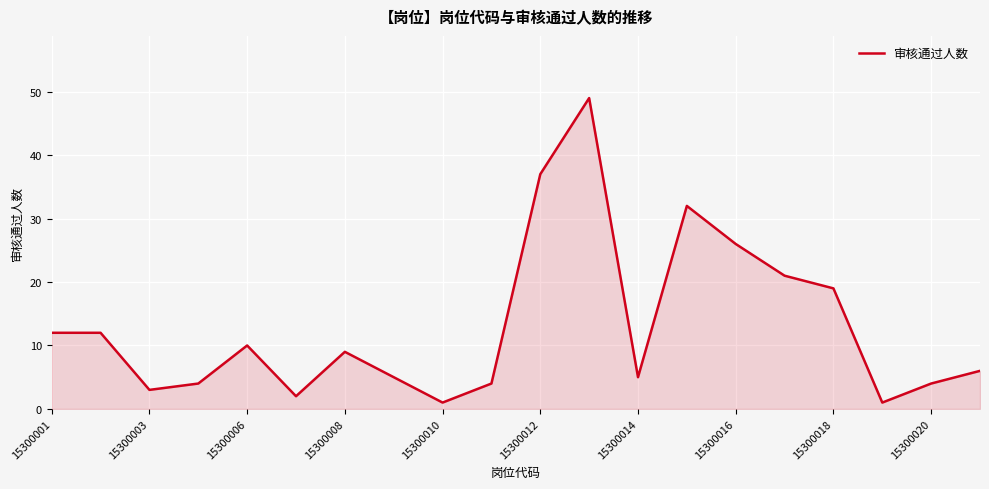

What is the greatest value displayed?

49